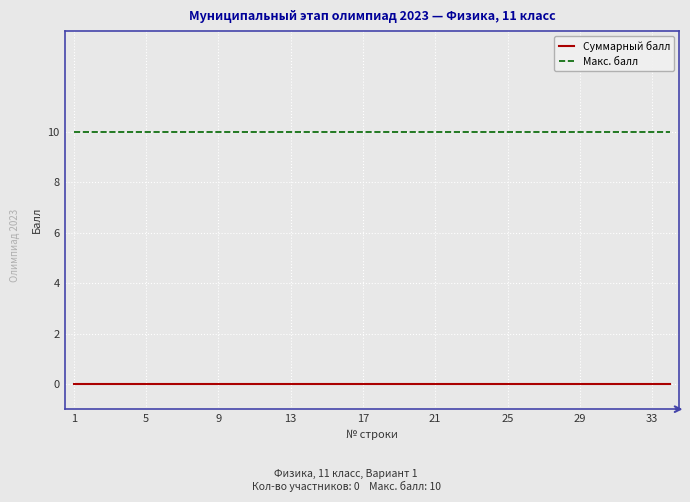

True or false: Макс. балл and Суммарный балл intersect in this chart.

False